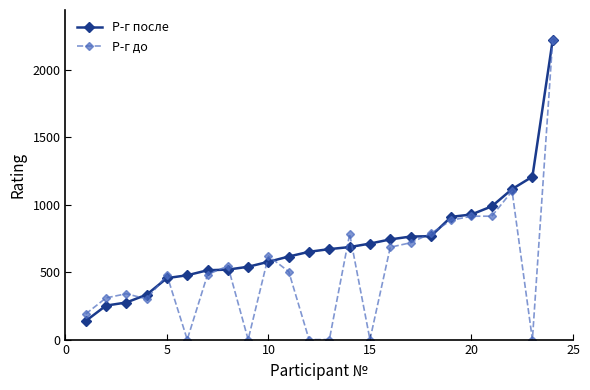

True or false: Р-г до has more than 1 interior local peaks.

True